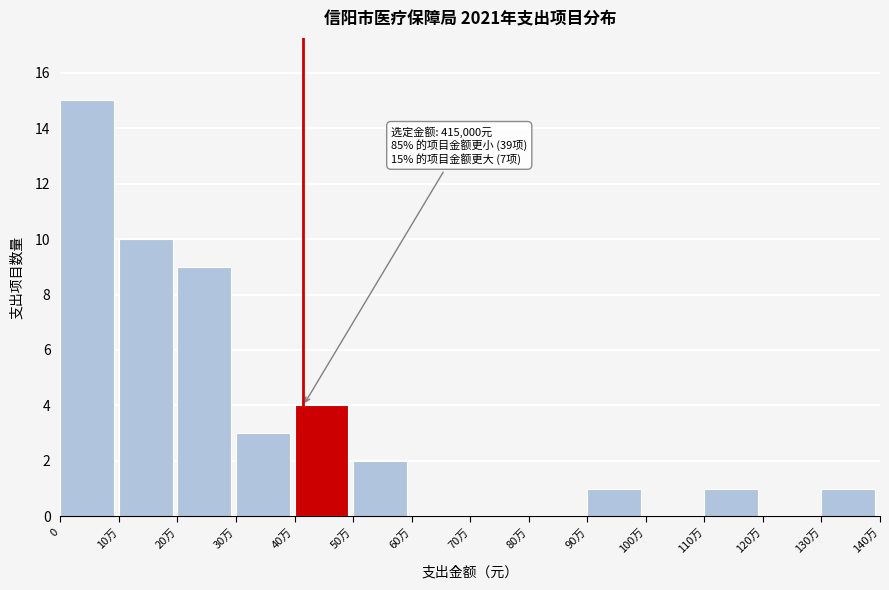

Reading left to right, list all the values displayed in this chart.

0=15	10万=10	20万=9	30万=3	40万=4	50万=2	60万=0	70万=0	80万=0	90万=1	100万=0	110万=1	120万=0	130万=1